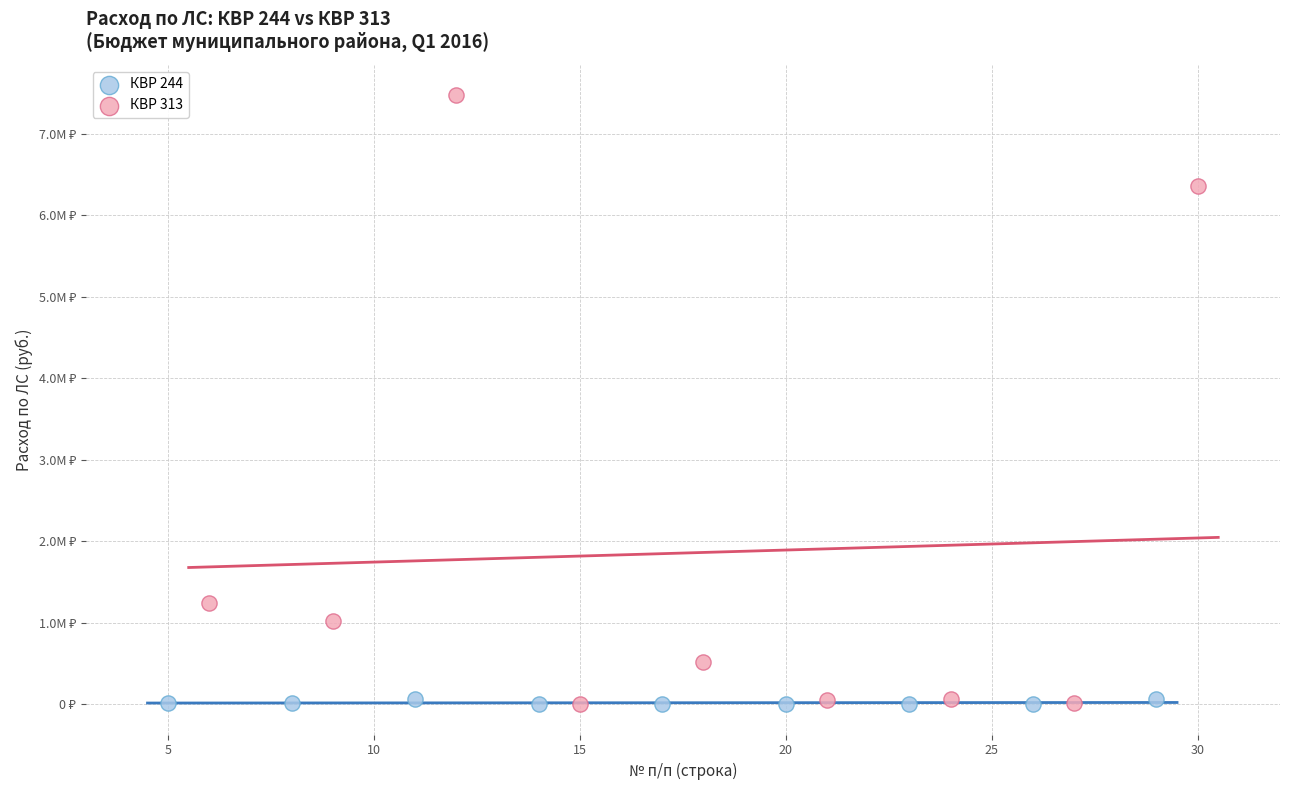

What are all the series names shown in the legend?

КВР 244, КВР 313